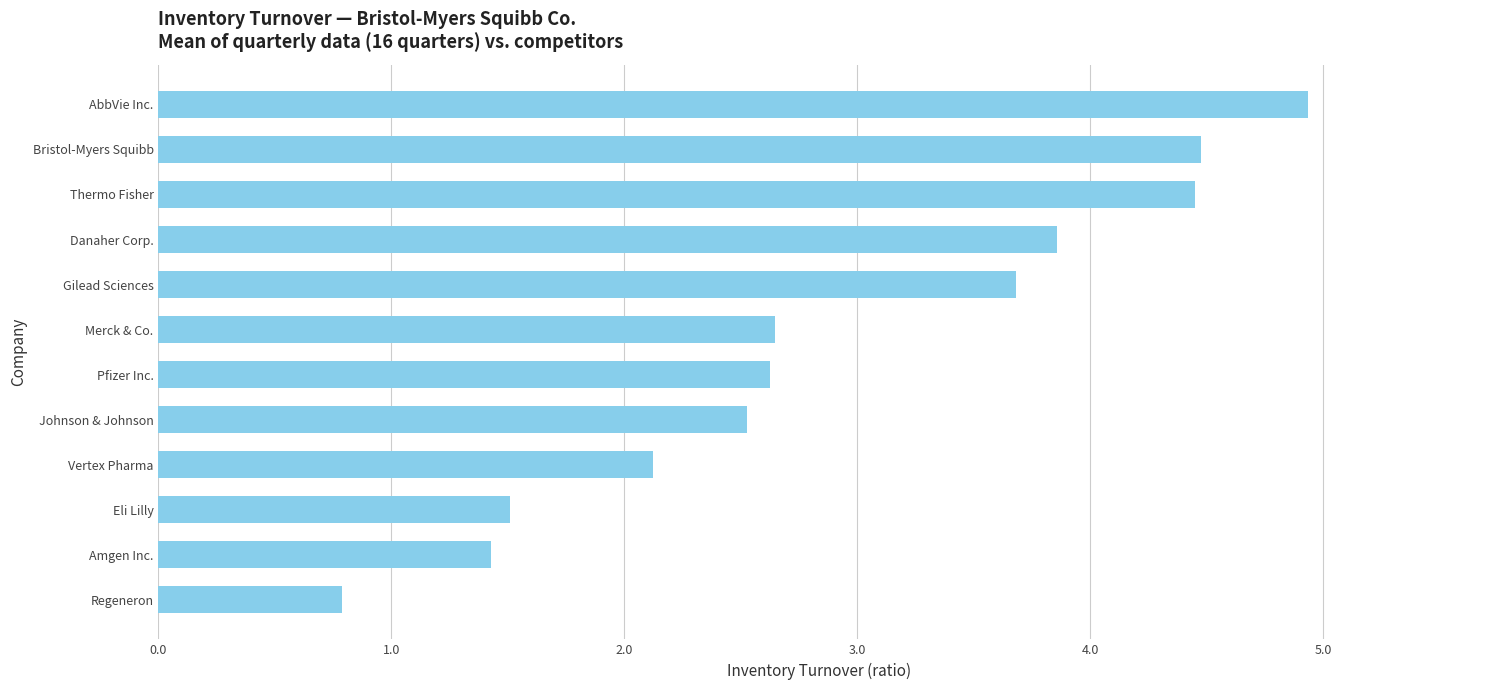

Does the chart contain any negative values?

No